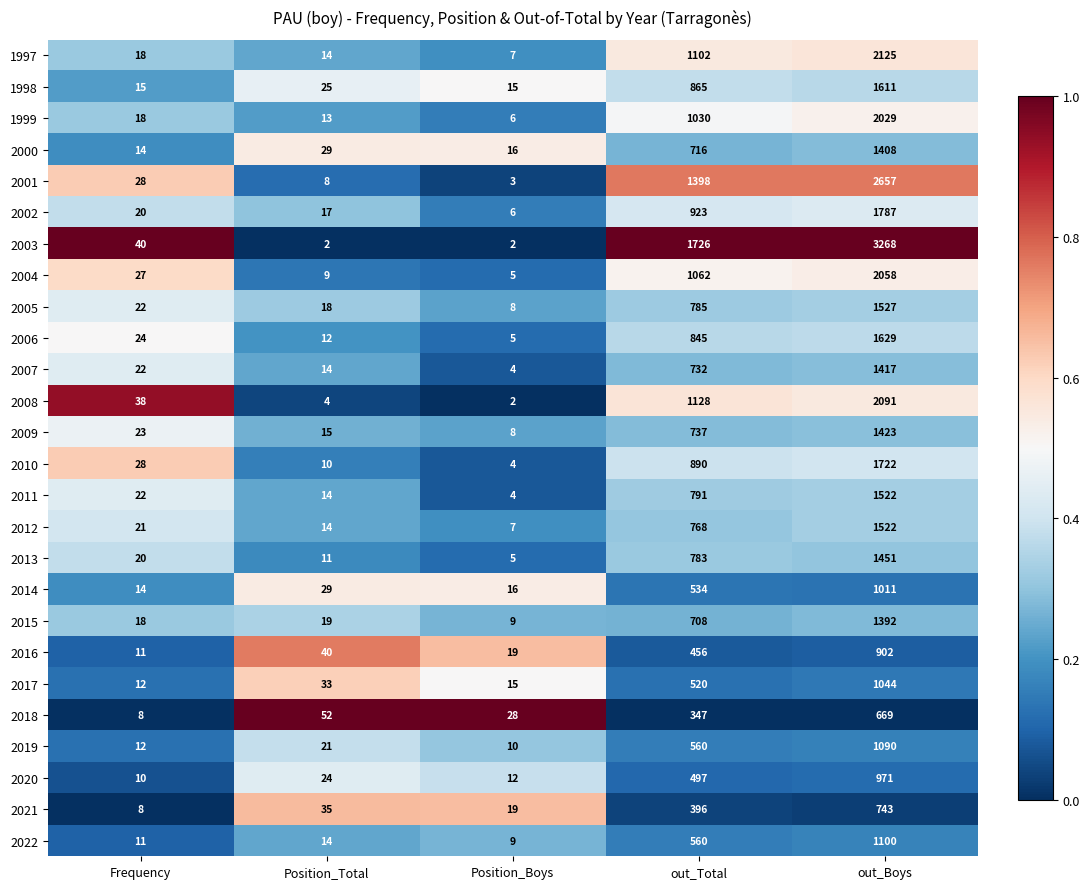

Between Position_Boys and out_Total, which series saw the biggest shift?

2003